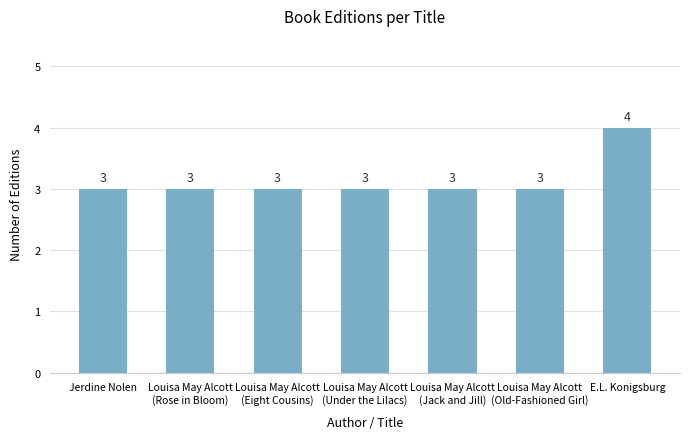

What is the sum of the values at E.L. Konigsburg and Louisa May Alcott
(Old-Fashioned Girl)?

7